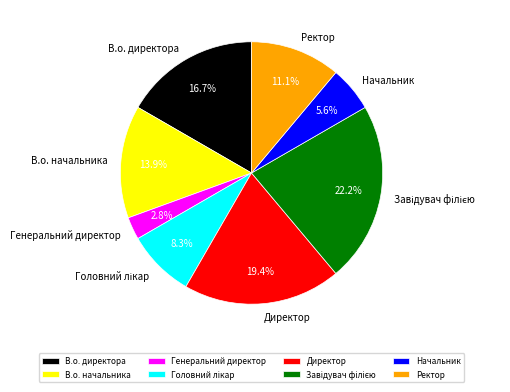

Is there a majority slice in this chart?

No